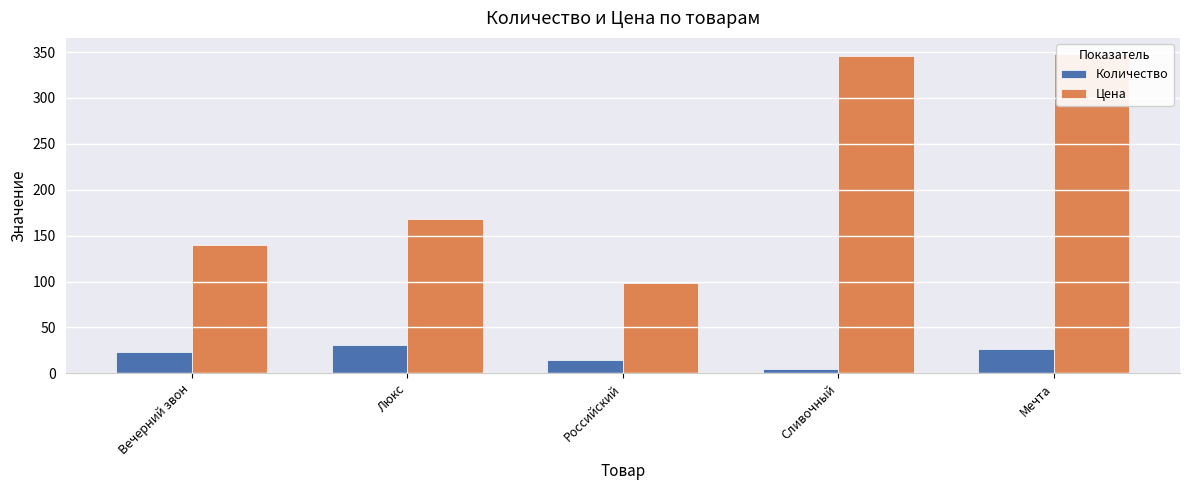

What is the total value across all series at Вечерний звон?

163.4